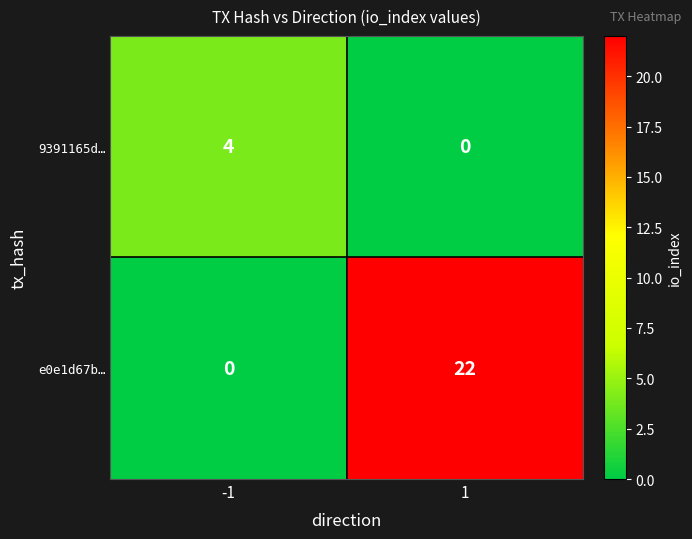

Rank the series by their average value, from lowest to highest.

9391165d…, e0e1d67b…